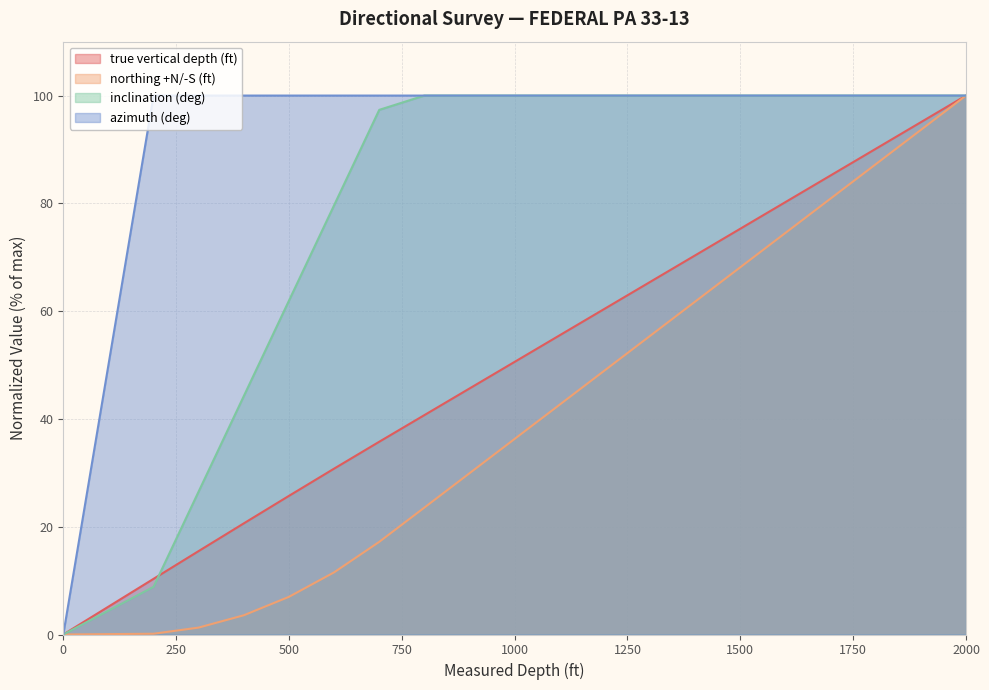

True or false: azimuth (deg) and northing +N/-S (ft) intersect in this chart.

False